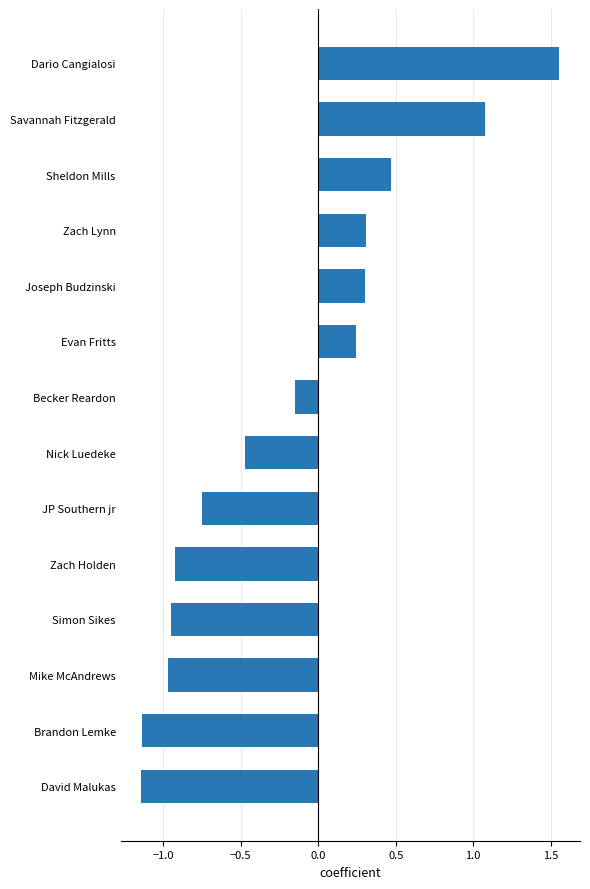

At which label is the value closest to 0?

Becker Reardon